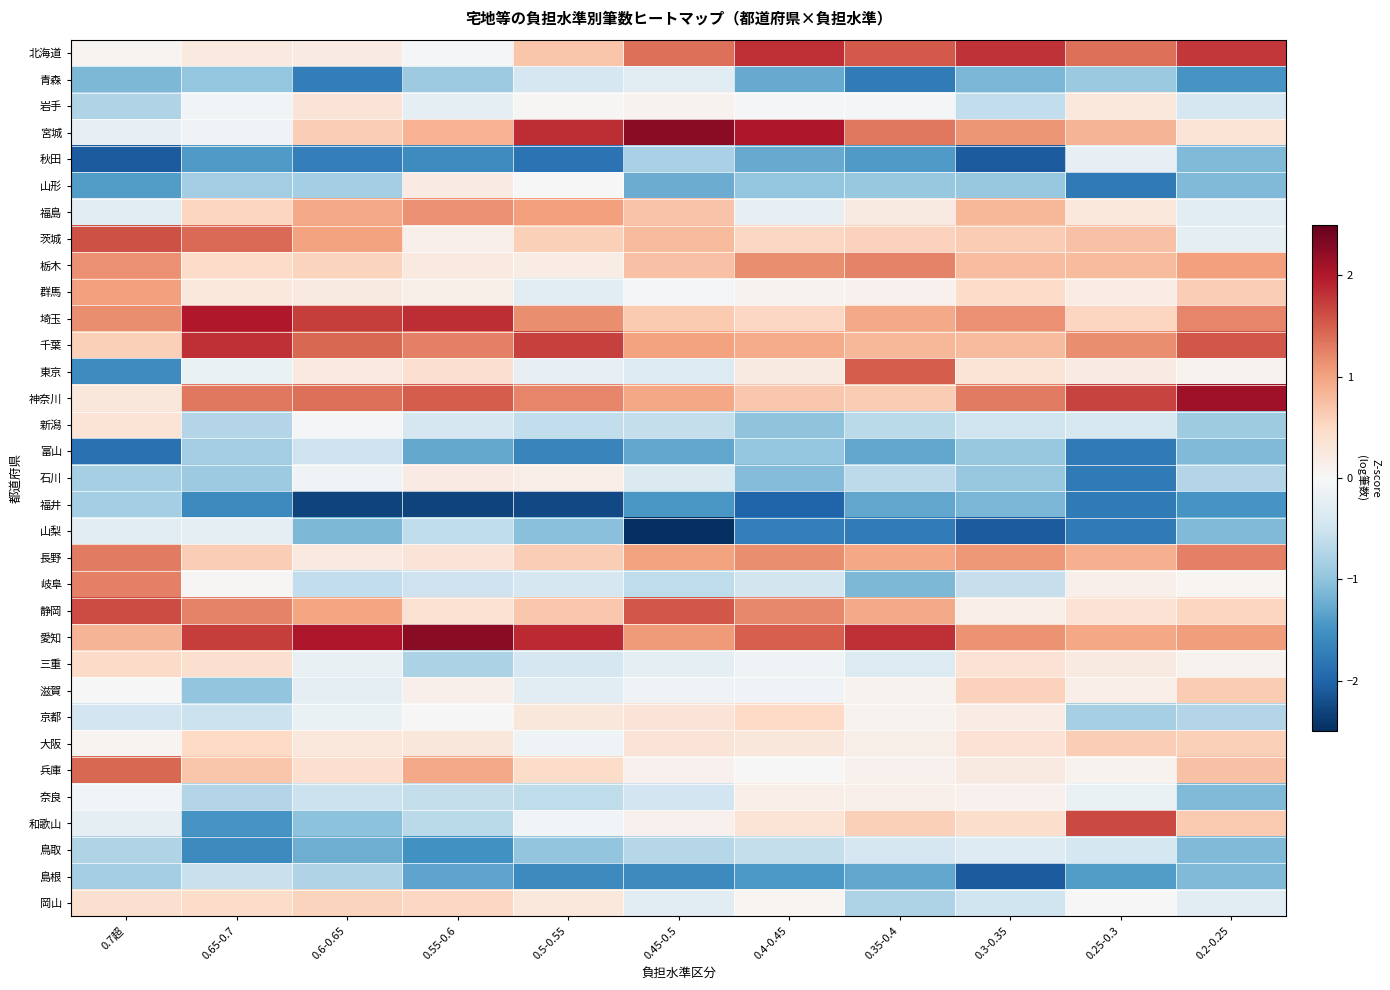

Reading left to right, extract all data points from this chart.

北海道: 0.7超=0.1	0.65-0.7=0.3	0.6-0.65=0.2	0.55-0.6=-0.0	0.5-0.55=0.7	0.45-0.5=1.4	0.4-0.45=1.8	0.35-0.4=1.5	0.3-0.35=1.8	0.25-0.3=1.4	0.2-0.25=1.8
青森: 0.7超=-1.1	0.65-0.7=-1.0	0.6-0.65=-1.7	0.55-0.6=-0.9	0.5-0.55=-0.4	0.45-0.5=-0.3	0.4-0.45=-1.3	0.35-0.4=-1.8	0.3-0.35=-1.1	0.25-0.3=-0.9	0.2-0.25=-1.5
岩手: 0.7超=-0.8	0.65-0.7=-0.1	0.6-0.65=0.3	0.55-0.6=-0.2	0.5-0.55=0.0	0.45-0.5=0.1	0.4-0.45=-0.1	0.35-0.4=-0.0	0.3-0.35=-0.6	0.25-0.3=0.3	0.2-0.25=-0.4
宮城: 0.7超=-0.2	0.65-0.7=-0.1	0.6-0.65=0.6	0.55-0.6=0.9	0.5-0.55=1.8	0.45-0.5=2.2	0.4-0.45=2.0	0.35-0.4=1.3	0.3-0.35=1.1	0.25-0.3=0.9	0.2-0.25=0.3
秋田: 0.7超=-2.1	0.65-0.7=-1.4	0.6-0.65=-1.7	0.55-0.6=-1.6	0.5-0.55=-1.8	0.45-0.5=-0.8	0.4-0.45=-1.3	0.35-0.4=-1.4	0.3-0.35=-2.1	0.25-0.3=-0.2	0.2-0.25=-1.1
山形: 0.7超=-1.4	0.65-0.7=-0.9	0.6-0.65=-0.9	0.55-0.6=0.2	0.5-0.55=-0.0	0.45-0.5=-1.2	0.4-0.45=-1.0	0.35-0.4=-0.9	0.3-0.35=-0.9	0.25-0.3=-1.8	0.2-0.25=-1.1
福島: 0.7超=-0.3	0.65-0.7=0.5	0.6-0.65=1.0	0.55-0.6=1.1	0.5-0.55=1.0	0.45-0.5=0.7	0.4-0.45=-0.2	0.35-0.4=0.2	0.3-0.35=0.8	0.25-0.3=0.3	0.2-0.25=-0.3
茨城: 0.7超=1.6	0.65-0.7=1.4	0.6-0.65=1.0	0.55-0.6=0.1	0.5-0.55=0.6	0.45-0.5=0.8	0.4-0.45=0.5	0.35-0.4=0.6	0.3-0.35=0.6	0.25-0.3=0.7	0.2-0.25=-0.2
栃木: 0.7超=1.1	0.65-0.7=0.5	0.6-0.65=0.6	0.55-0.6=0.2	0.5-0.55=0.2	0.45-0.5=0.7	0.4-0.45=1.2	0.35-0.4=1.2	0.3-0.35=0.8	0.25-0.3=0.8	0.2-0.25=1.0
群馬: 0.7超=1.0	0.65-0.7=0.3	0.6-0.65=0.2	0.55-0.6=0.2	0.5-0.55=-0.3	0.45-0.5=-0.0	0.4-0.45=0.1	0.35-0.4=0.1	0.3-0.35=0.5	0.25-0.3=0.2	0.2-0.25=0.6
埼玉: 0.7超=1.2	0.65-0.7=2.0	0.6-0.65=1.7	0.55-0.6=1.9	0.5-0.55=1.2	0.45-0.5=0.7	0.4-0.45=0.5	0.35-0.4=1.0	0.3-0.35=1.1	0.25-0.3=0.5	0.2-0.25=1.2
千葉: 0.7超=0.6	0.65-0.7=1.8	0.6-0.65=1.4	0.55-0.6=1.3	0.5-0.55=1.7	0.45-0.5=1.0	0.4-0.45=0.9	0.35-0.4=0.8	0.3-0.35=0.8	0.25-0.3=1.2	0.2-0.25=1.6
東京: 0.7超=-1.6	0.65-0.7=-0.2	0.6-0.65=0.3	0.55-0.6=0.4	0.5-0.55=-0.2	0.45-0.5=-0.3	0.4-0.45=0.2	0.35-0.4=1.5	0.3-0.35=0.3	0.25-0.3=0.2	0.2-0.25=0.1
神奈川: 0.7超=0.3	0.65-0.7=1.3	0.6-0.65=1.4	0.55-0.6=1.5	0.5-0.55=1.2	0.45-0.5=1.0	0.4-0.45=0.7	0.35-0.4=0.6	0.3-0.35=1.3	0.25-0.3=1.7	0.2-0.25=2.1
新潟: 0.7超=0.3	0.65-0.7=-0.7	0.6-0.65=-0.0	0.55-0.6=-0.4	0.5-0.55=-0.6	0.45-0.5=-0.6	0.4-0.45=-1.0	0.35-0.4=-0.7	0.3-0.35=-0.5	0.25-0.3=-0.4	0.2-0.25=-0.9
富山: 0.7超=-1.9	0.65-0.7=-0.9	0.6-0.65=-0.5	0.55-0.6=-1.3	0.5-0.55=-1.6	0.45-0.5=-1.3	0.4-0.45=-1.0	0.35-0.4=-1.3	0.3-0.35=-0.9	0.25-0.3=-1.8	0.2-0.25=-1.1
石川: 0.7超=-0.8	0.65-0.7=-0.9	0.6-0.65=-0.1	0.55-0.6=0.2	0.5-0.55=0.2	0.45-0.5=-0.4	0.4-0.45=-1.1	0.35-0.4=-0.7	0.3-0.35=-0.9	0.25-0.3=-1.8	0.2-0.25=-0.7
福井: 0.7超=-0.8	0.65-0.7=-1.6	0.6-0.65=-2.3	0.55-0.6=-2.3	0.5-0.55=-2.3	0.45-0.5=-1.5	0.4-0.45=-2.0	0.35-0.4=-1.3	0.3-0.35=-1.1	0.25-0.3=-1.8	0.2-0.25=-1.5
山梨: 0.7超=-0.3	0.65-0.7=-0.2	0.6-0.65=-1.1	0.55-0.6=-0.6	0.5-0.55=-1.0	0.45-0.5=-2.6	0.4-0.45=-1.7	0.35-0.4=-1.8	0.3-0.35=-2.1	0.25-0.3=-1.8	0.2-0.25=-1.1
長野: 0.7超=1.3	0.65-0.7=0.6	0.6-0.65=0.2	0.55-0.6=0.3	0.5-0.55=0.6	0.45-0.5=1.0	0.4-0.45=1.2	0.35-0.4=1.0	0.3-0.35=1.1	0.25-0.3=0.9	0.2-0.25=1.3
岐阜: 0.7超=1.3	0.65-0.7=0.0	0.6-0.65=-0.6	0.55-0.6=-0.5	0.5-0.55=-0.4	0.45-0.5=-0.6	0.4-0.45=-0.5	0.35-0.4=-1.1	0.3-0.35=-0.6	0.25-0.3=0.1	0.2-0.25=0.1
静岡: 0.7超=1.6	0.65-0.7=1.2	0.6-0.65=1.0	0.55-0.6=0.4	0.5-0.55=0.7	0.45-0.5=1.5	0.4-0.45=1.2	0.35-0.4=0.9	0.3-0.35=0.2	0.25-0.3=0.4	0.2-0.25=0.5
愛知: 0.7超=0.8	0.65-0.7=1.7	0.6-0.65=2.0	0.55-0.6=2.3	0.5-0.55=1.9	0.45-0.5=1.1	0.4-0.45=1.5	0.35-0.4=1.8	0.3-0.35=1.1	0.25-0.3=1.0	0.2-0.25=1.0
三重: 0.7超=0.5	0.65-0.7=0.4	0.6-0.65=-0.2	0.55-0.6=-0.8	0.5-0.55=-0.4	0.45-0.5=-0.2	0.4-0.45=-0.1	0.35-0.4=-0.3	0.3-0.35=0.4	0.25-0.3=0.2	0.2-0.25=0.1
滋賀: 0.7超=0.0	0.65-0.7=-1.0	0.6-0.65=-0.2	0.55-0.6=0.1	0.5-0.55=-0.3	0.45-0.5=-0.1	0.4-0.45=-0.1	0.35-0.4=0.1	0.3-0.35=0.6	0.25-0.3=0.2	0.2-0.25=0.6
京都: 0.7超=-0.5	0.65-0.7=-0.5	0.6-0.65=-0.2	0.55-0.6=0.0	0.5-0.55=0.3	0.45-0.5=0.3	0.4-0.45=0.5	0.35-0.4=0.1	0.3-0.35=0.2	0.25-0.3=-0.8	0.2-0.25=-0.7
大阪: 0.7超=0.1	0.65-0.7=0.5	0.6-0.65=0.3	0.55-0.6=0.3	0.5-0.55=-0.1	0.45-0.5=0.3	0.4-0.45=0.3	0.35-0.4=0.2	0.3-0.35=0.4	0.25-0.3=0.6	0.2-0.25=0.6
兵庫: 0.7超=1.4	0.65-0.7=0.7	0.6-0.65=0.4	0.55-0.6=1.0	0.5-0.55=0.5	0.45-0.5=0.1	0.4-0.45=-0.0	0.35-0.4=0.1	0.3-0.35=0.2	0.25-0.3=0.1	0.2-0.25=0.7
奈良: 0.7超=-0.1	0.65-0.7=-0.7	0.6-0.65=-0.5	0.55-0.6=-0.6	0.5-0.55=-0.6	0.45-0.5=-0.5	0.4-0.45=0.2	0.35-0.4=0.1	0.3-0.35=0.1	0.25-0.3=-0.2	0.2-0.25=-1.1
和歌山: 0.7超=-0.2	0.65-0.7=-1.5	0.6-0.65=-1.0	0.55-0.6=-0.7	0.5-0.55=-0.1	0.45-0.5=0.1	0.4-0.45=0.3	0.35-0.4=0.6	0.3-0.35=0.4	0.25-0.3=1.7	0.2-0.25=0.6
鳥取: 0.7超=-0.7	0.65-0.7=-1.6	0.6-0.65=-1.2	0.55-0.6=-1.5	0.5-0.55=-1.0	0.45-0.5=-0.7	0.4-0.45=-0.6	0.35-0.4=-0.4	0.3-0.35=-0.3	0.25-0.3=-0.4	0.2-0.25=-1.1
島根: 0.7超=-0.8	0.65-0.7=-0.5	0.6-0.65=-0.8	0.55-0.6=-1.3	0.5-0.55=-1.6	0.45-0.5=-1.6	0.4-0.45=-1.4	0.35-0.4=-1.3	0.3-0.35=-2.1	0.25-0.3=-1.4	0.2-0.25=-1.1
岡山: 0.7超=0.4	0.65-0.7=0.5	0.6-0.65=0.6	0.55-0.6=0.5	0.5-0.55=0.3	0.45-0.5=-0.3	0.4-0.45=0.1	0.35-0.4=-0.8	0.3-0.35=-0.5	0.25-0.3=-0.0	0.2-0.25=-0.3